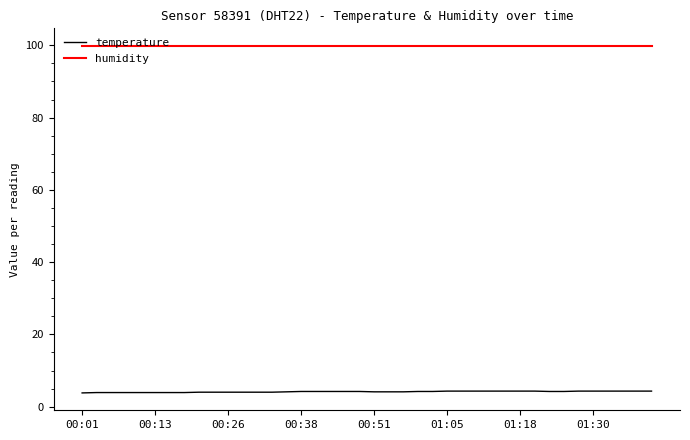

List the series in order of their overall mean, lowest first.

temperature, humidity